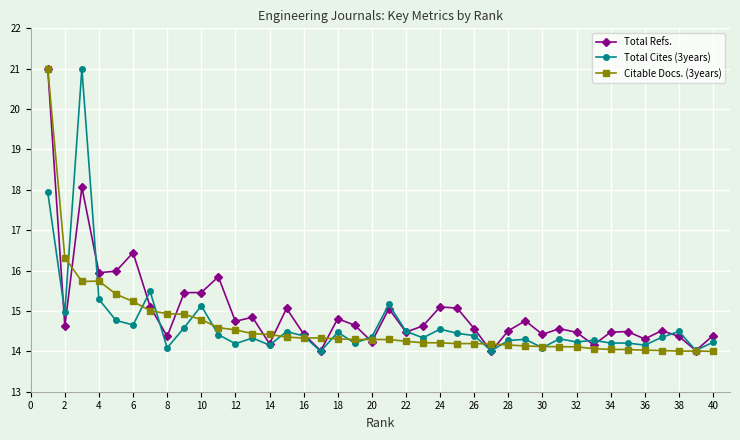

What is the highest value of the Total Refs. series?

21.0